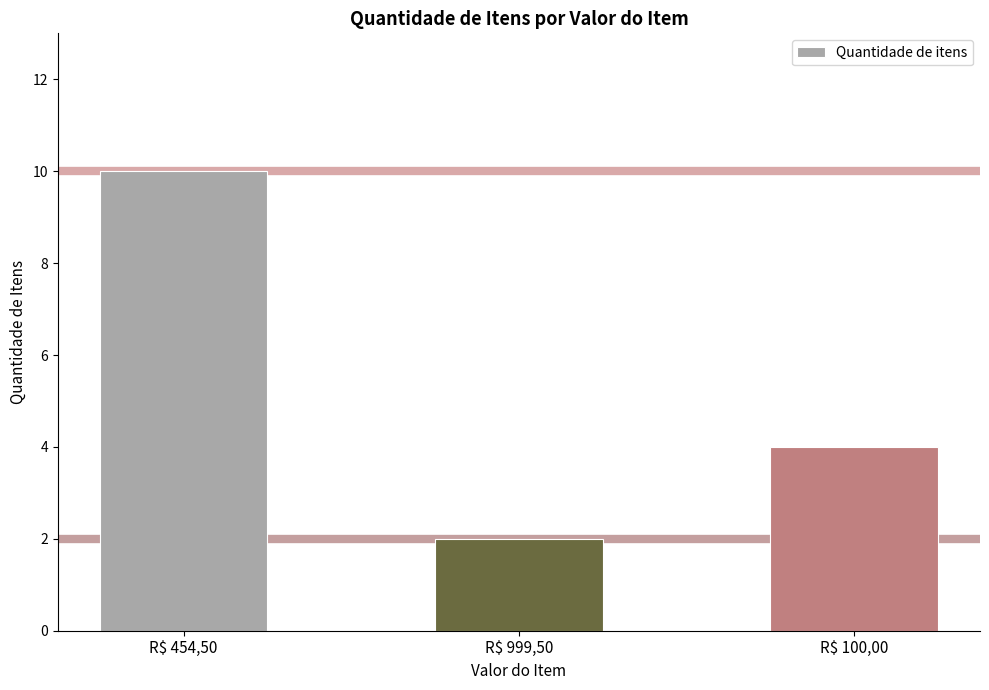

What position from the left is R$ 100,00?

3